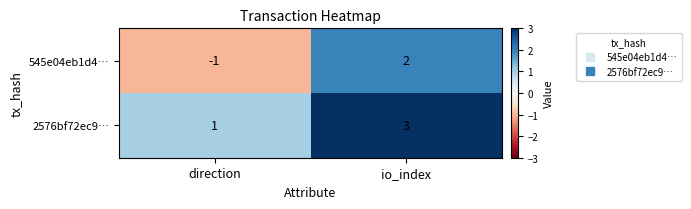

At direction, list the series in order from largest to smallest.

2576bf72ec9…, 545e04eb1d4…